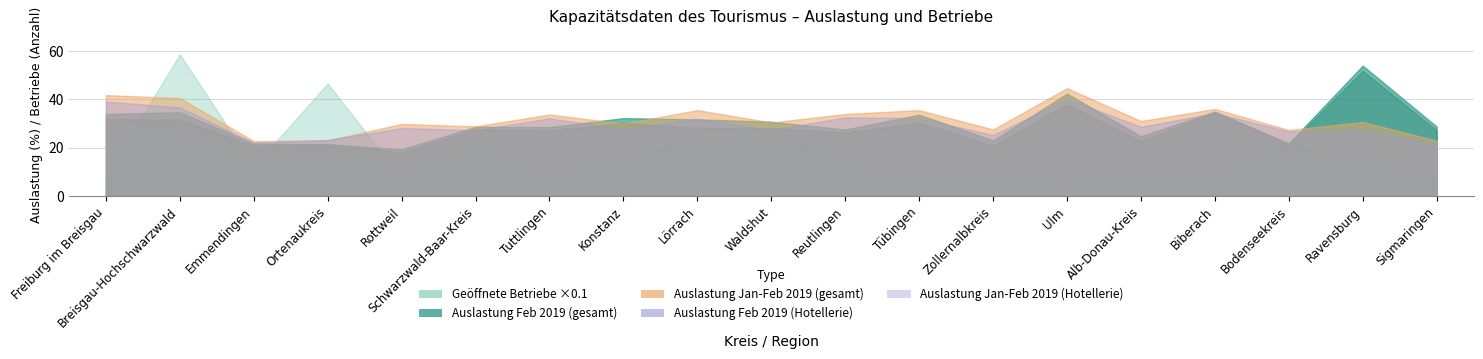

Which series has the largest total across all categories?

Geöffnete Betriebe (gesamt)